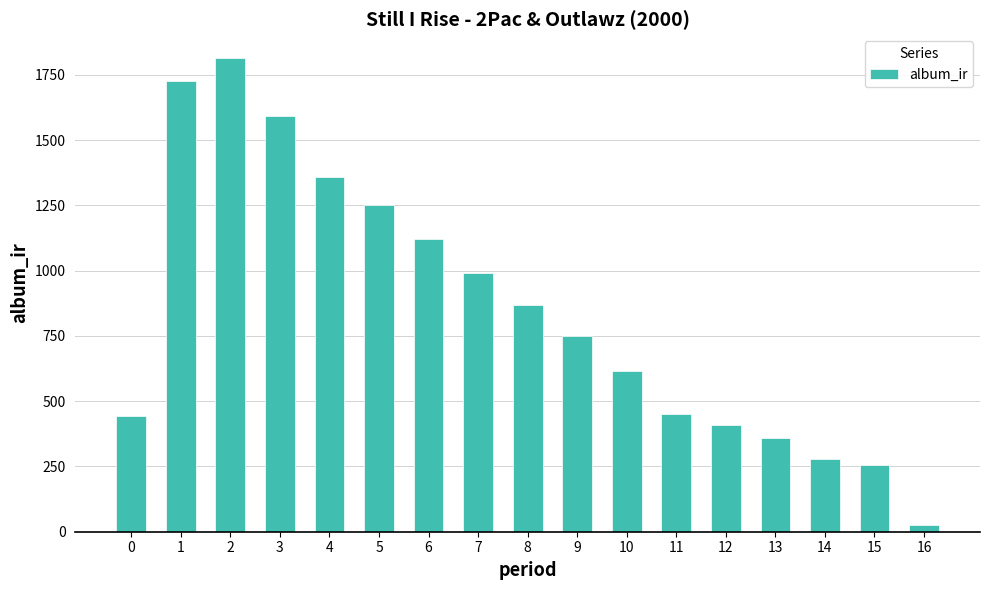

True or false: the data shows 1516.2 at 7.

False